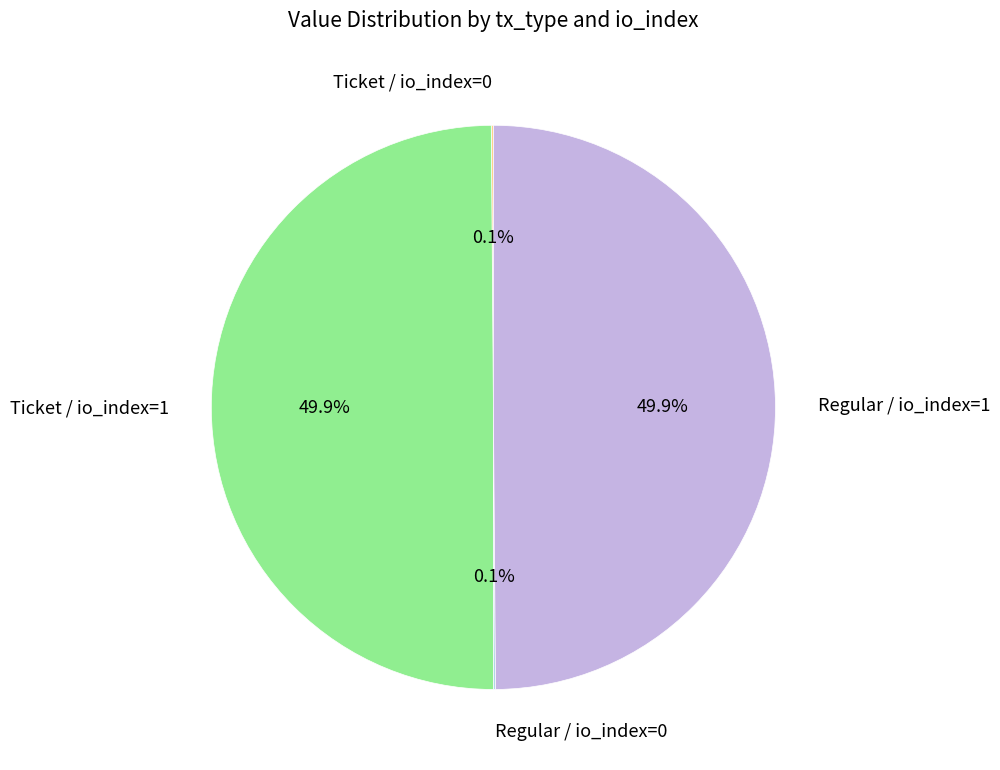

Combined, what portion of the pie is Ticket / io_index=1 and Regular / io_index=1?

100.0%